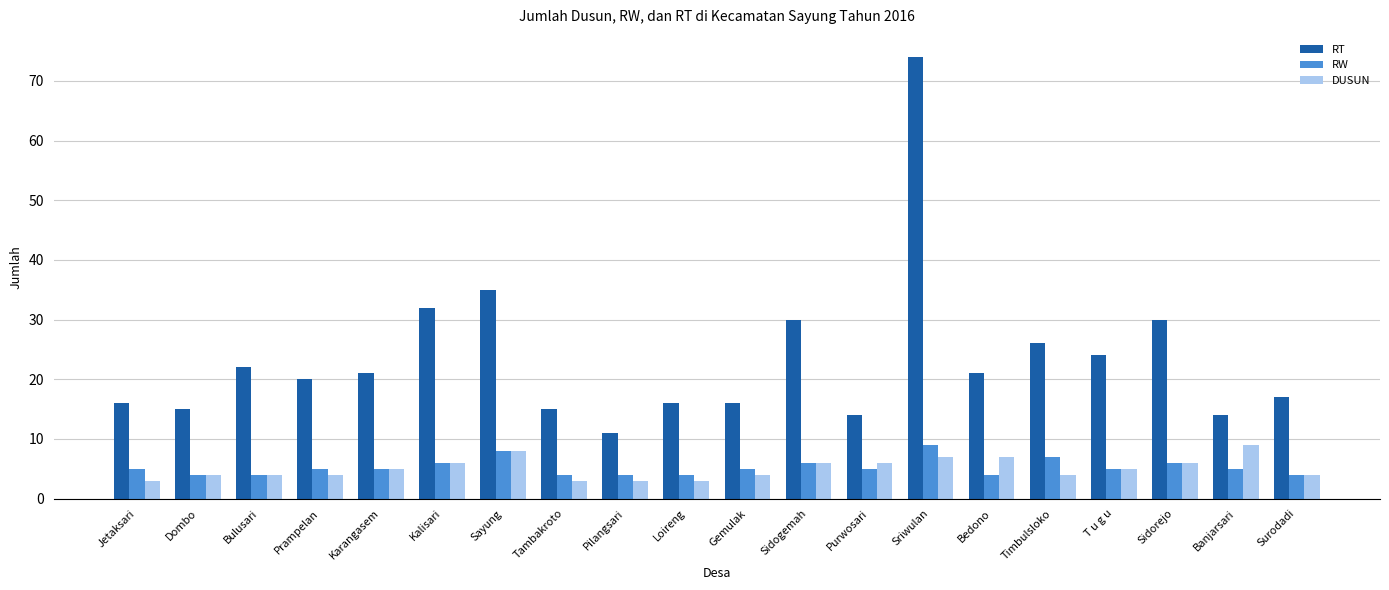

Does the chart contain any negative values?

No